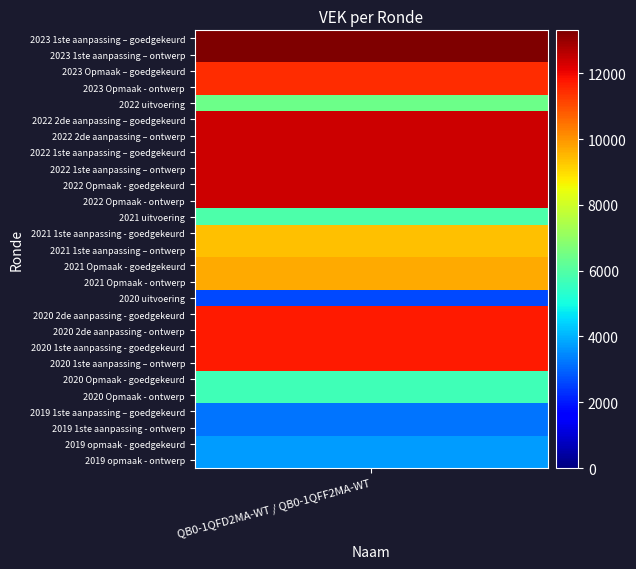

The chart shows a value of 4175 at 2019 1ste aanpassing - ontwerp. True or false?

False